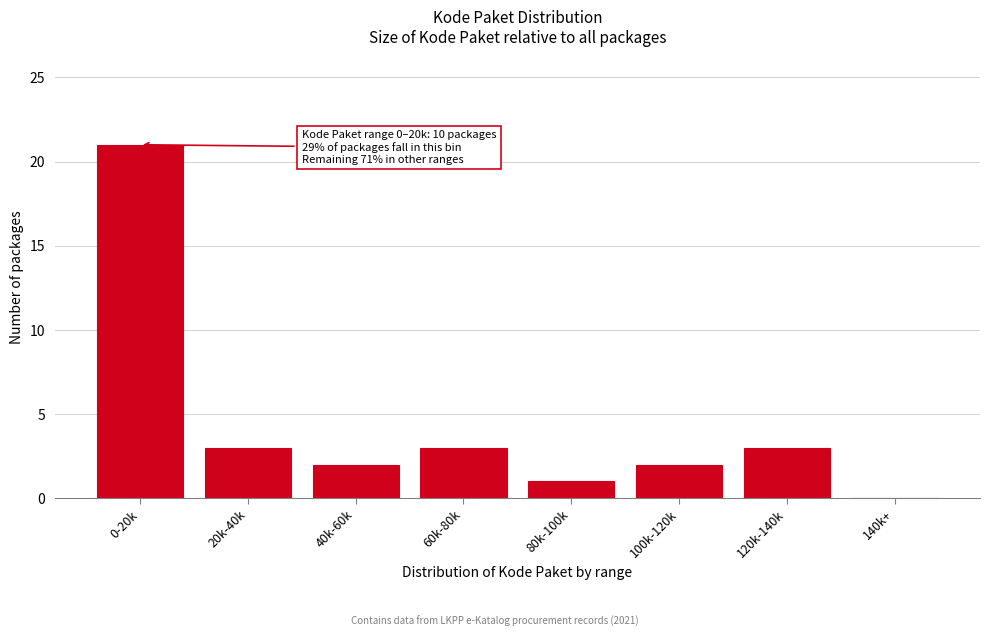

Reading left to right, extract all data points from this chart.

0-20k=21	20k-40k=3	40k-60k=2	60k-80k=3	80k-100k=1	100k-120k=2	120k-140k=3	140k+=0